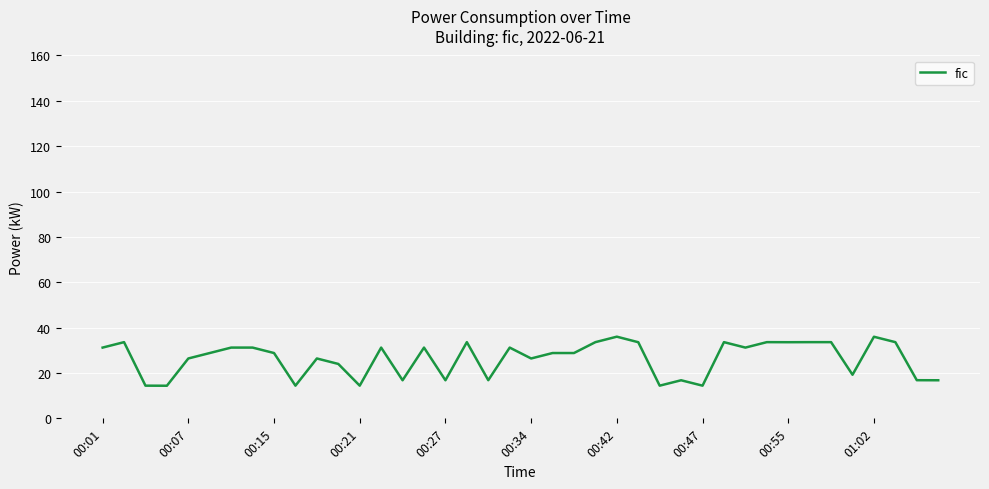

Does the chart display data point markers on the line(s)?

No